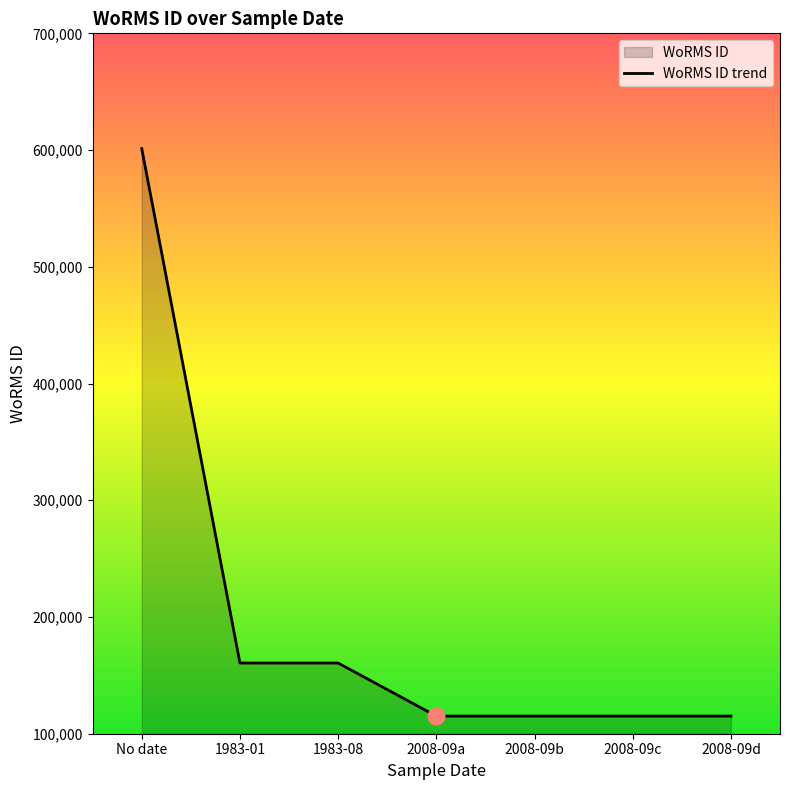

Reading right to left, extract all data points from this chart.

115104	115104	115104	115104	160563	160563	601284